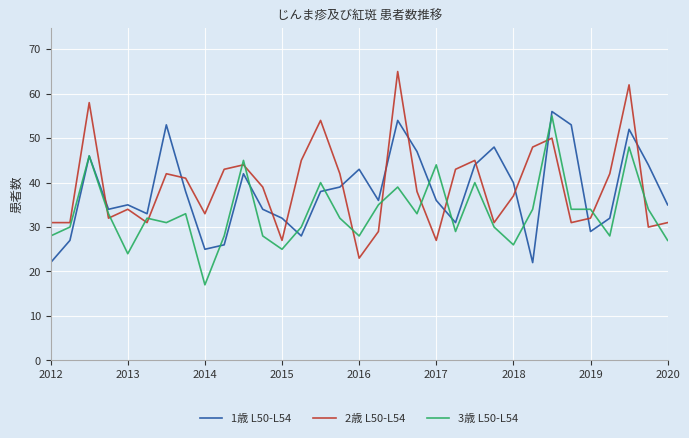

What is the minimum value for 1歳 L50-L54?

22